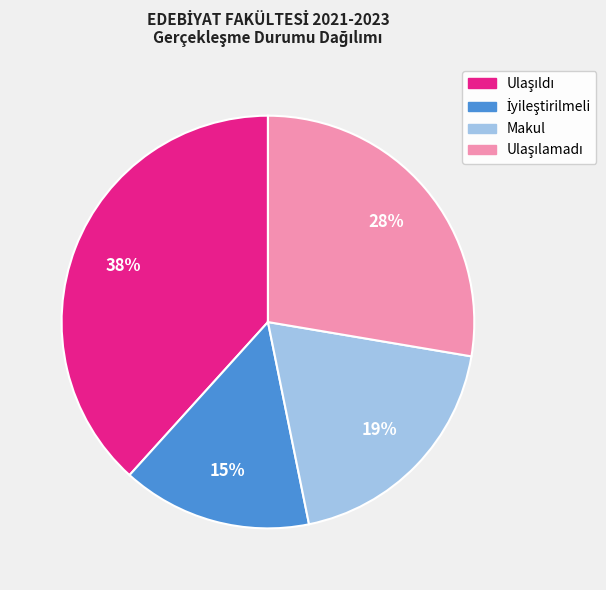

To the nearest percent, what is the average slice percentage?

25%